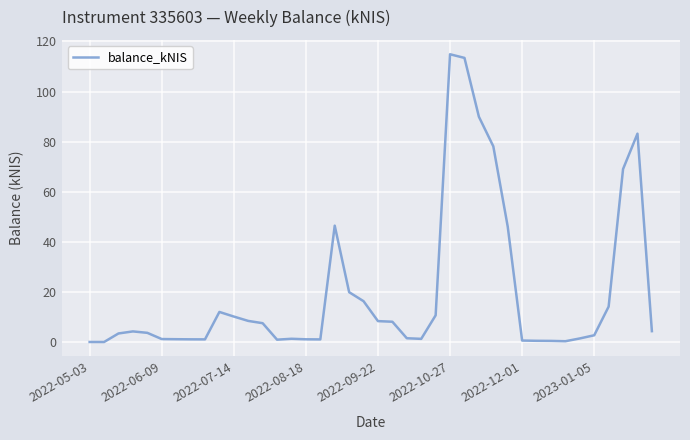

What is the maximum value shown in the chart?

114.9